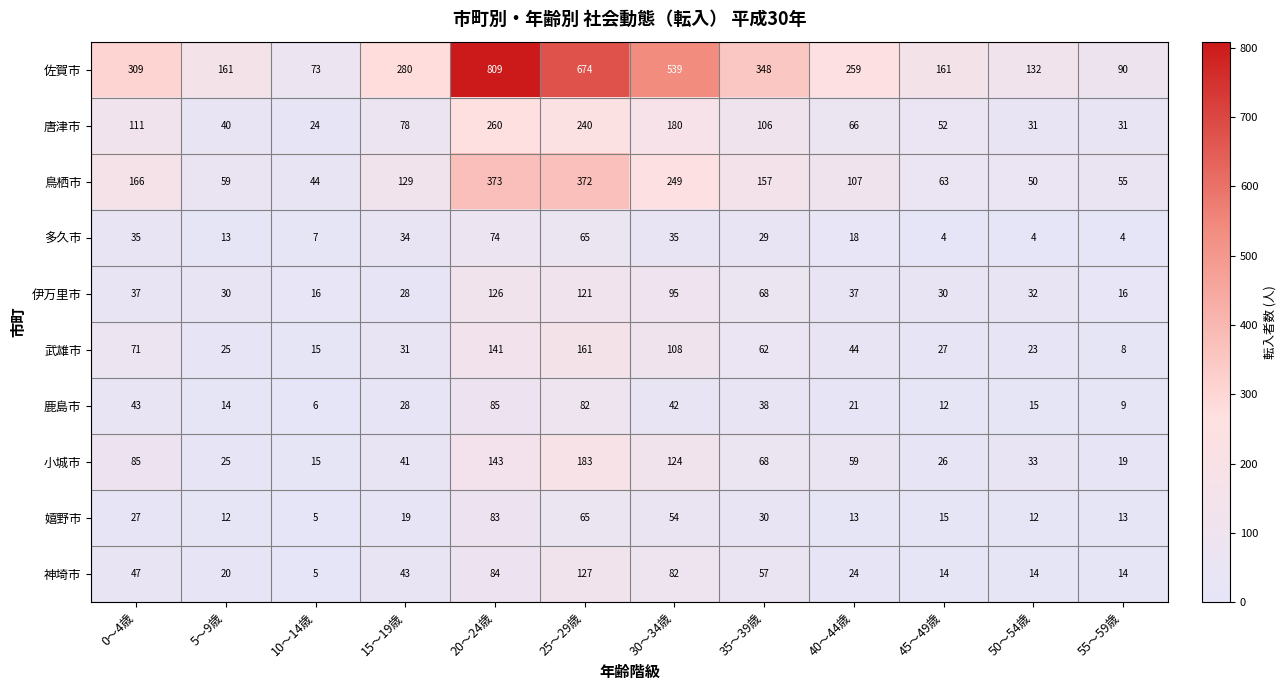

Which label corresponds to the largest value in the chart?

20～24歳